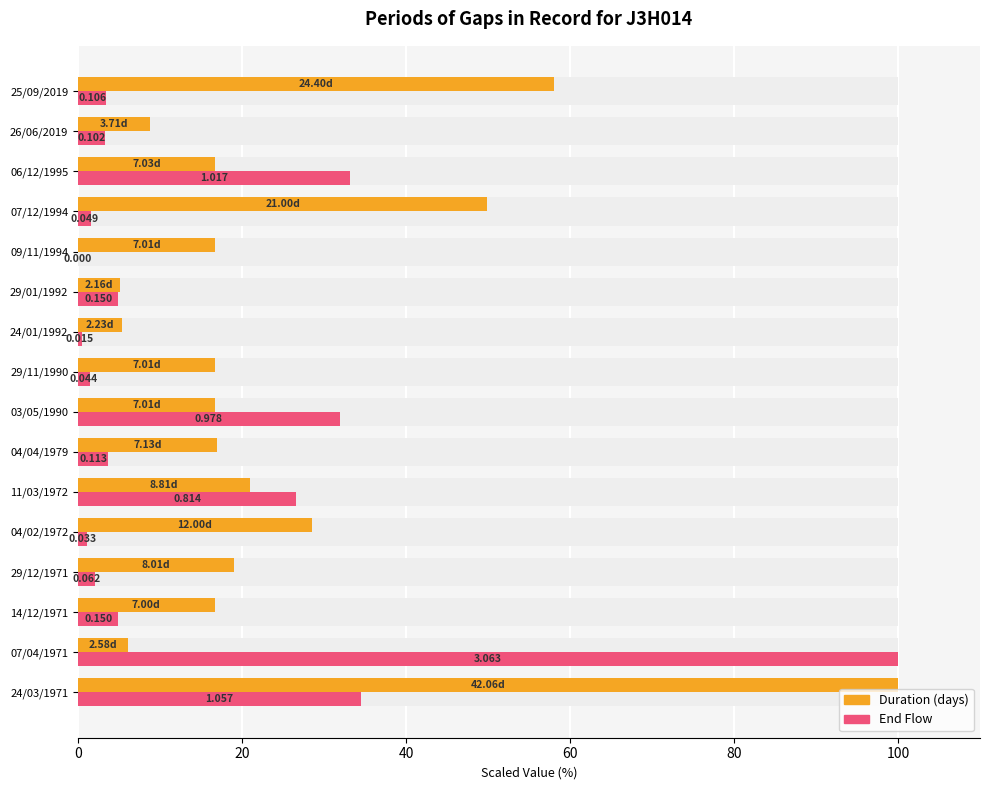

Does the chart contain any negative values?

No